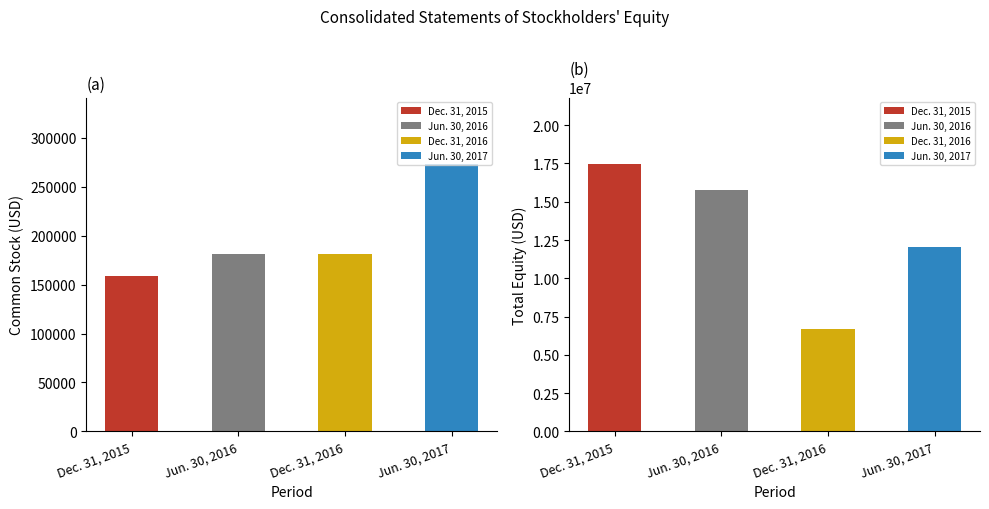

Is it true that the value at Jun. 30, 2016 is 117853?

False